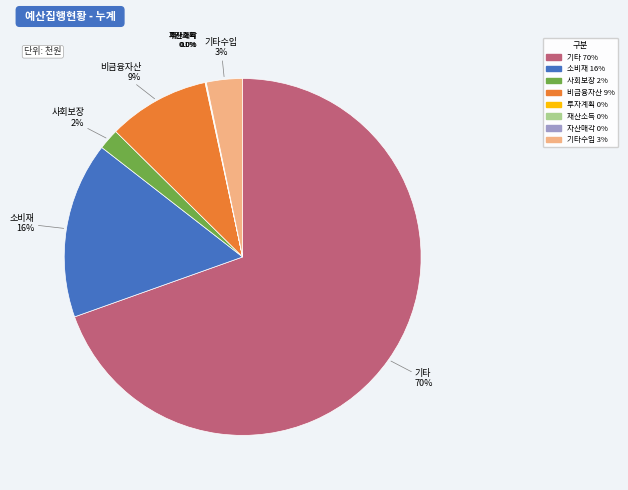

Does any single category account for the majority?

Yes